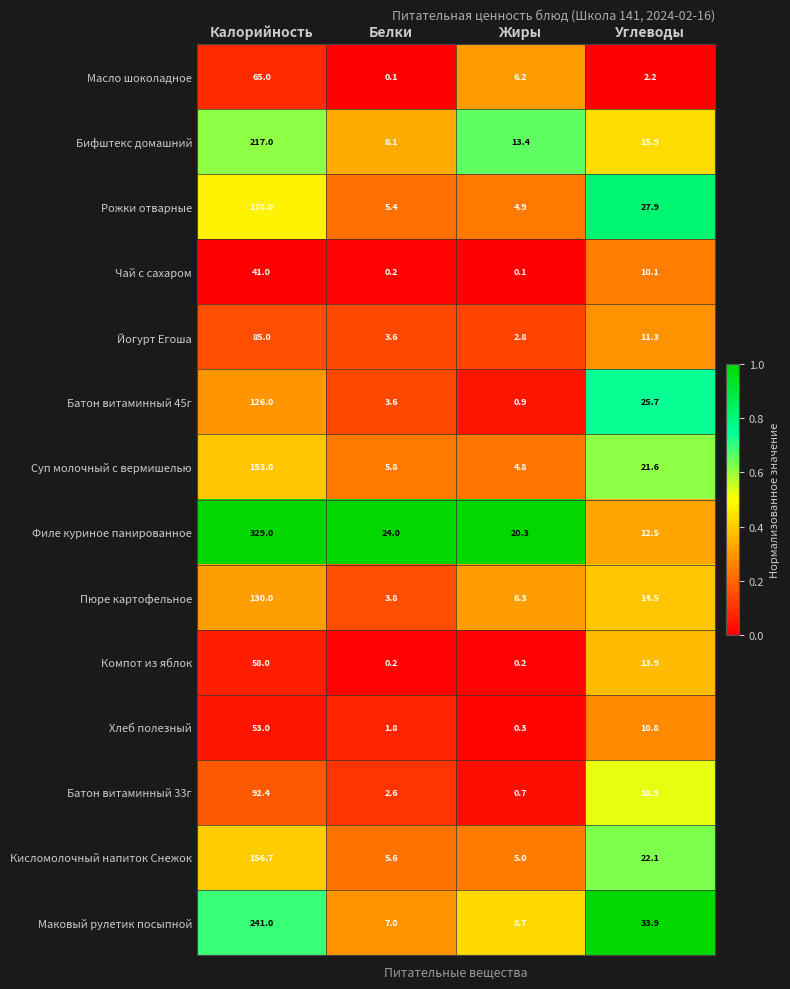

True or false: Батон витаминный 33г has a value of 0.9 at Белки.

False